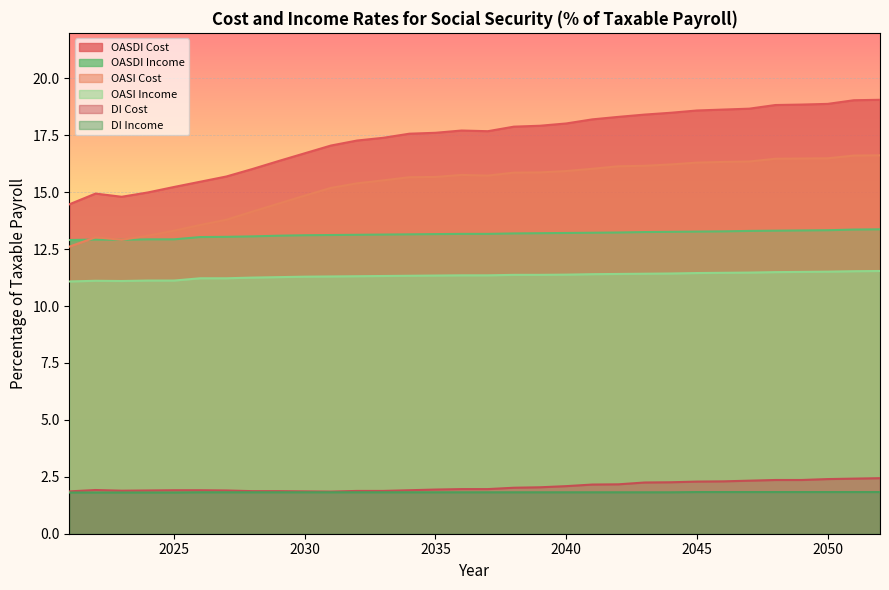

At how many categories does at least one series exceed 3?

32